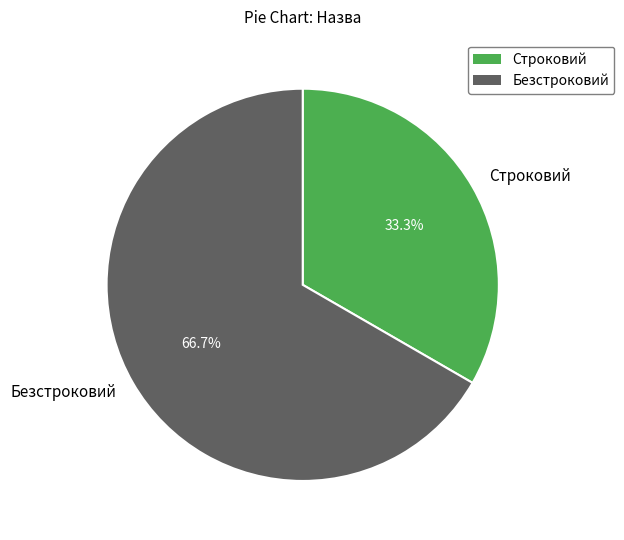

Which has a higher value, Строковий or Безстроковий?

Безстроковий